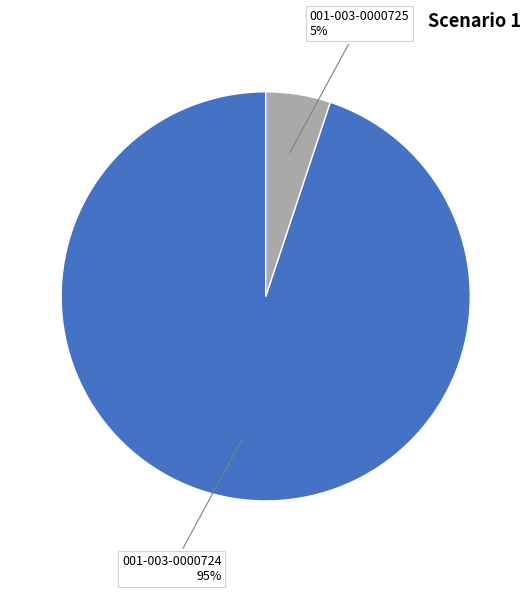

Is it true that 001-003-0000725 is 1% of the pie?

False